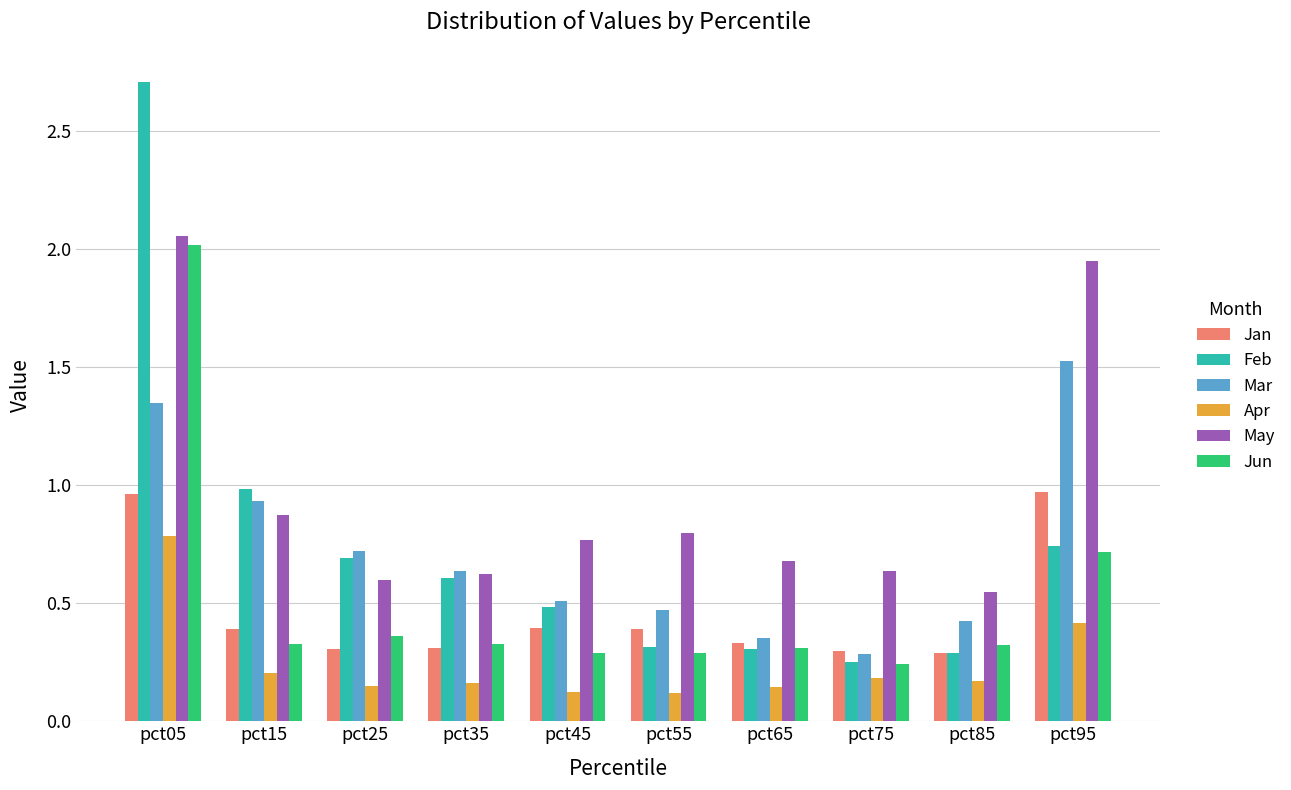

At which category is the sum across all series the highest?

pct05